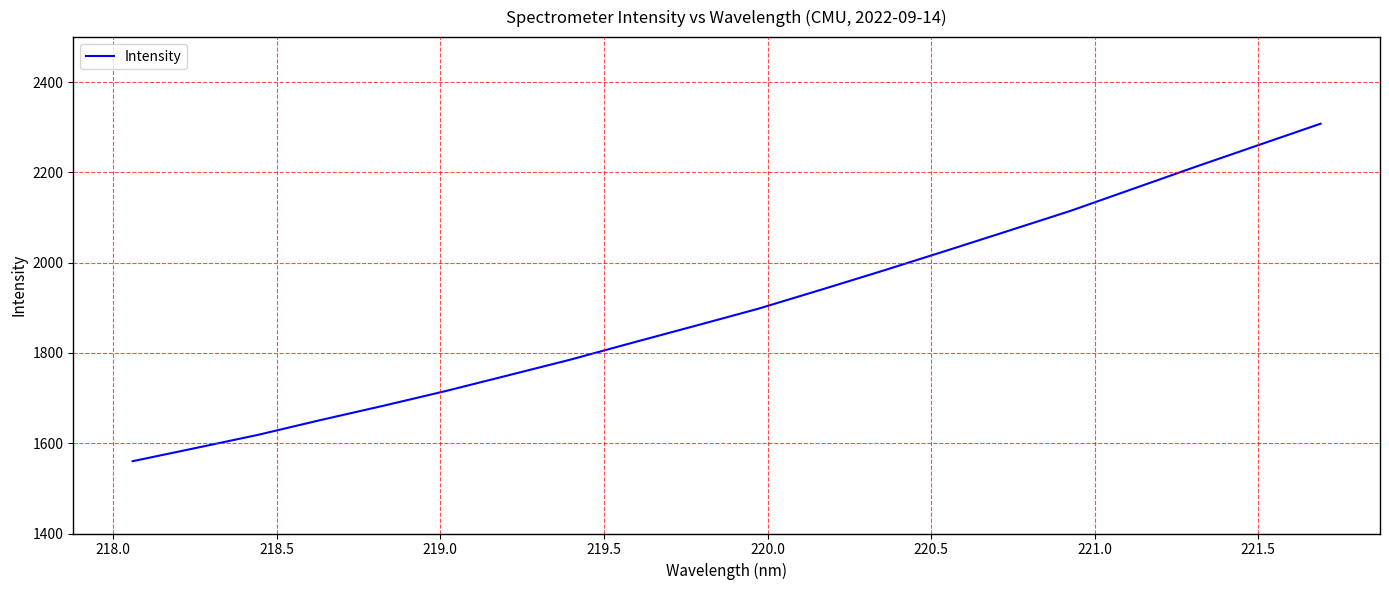

What is the maximum value shown in the chart?

2308.1